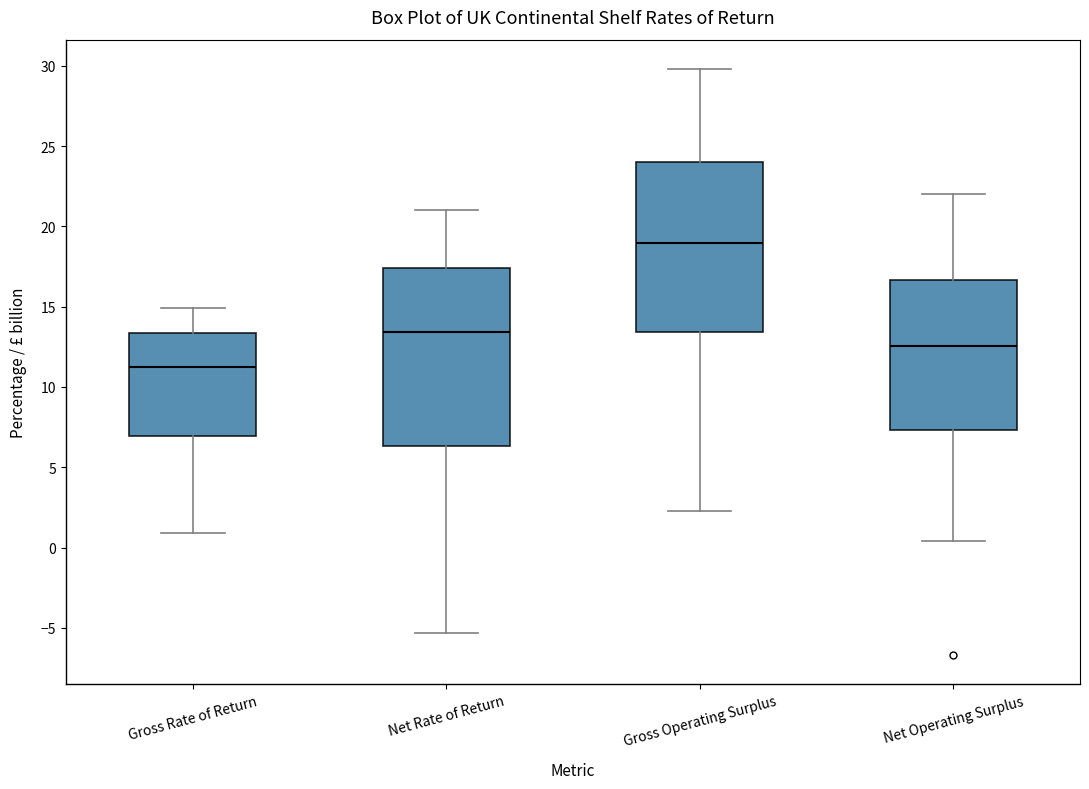

Reading left to right, transcribe this box plot: for each box, give where its median line is, the range the box spans, and where its two whiskers end, as read against the y-axis. The values are not printed on the chart, so give them approximately, as read against the axis.

Gross Rate of Return: median 11.5, box 7.0 to 13.5, whiskers 1.0 to 15.0
Net Rate of Return: median 13.5, box 6.5 to 17.5, whiskers -5.5 to 21.0
Gross Operating Surplus: median 19.0, box 13.5 to 24.0, whiskers 2.5 to 30.0
Net Operating Surplus: median 12.5, box 7.5 to 16.5, whiskers 0.5 to 22.0